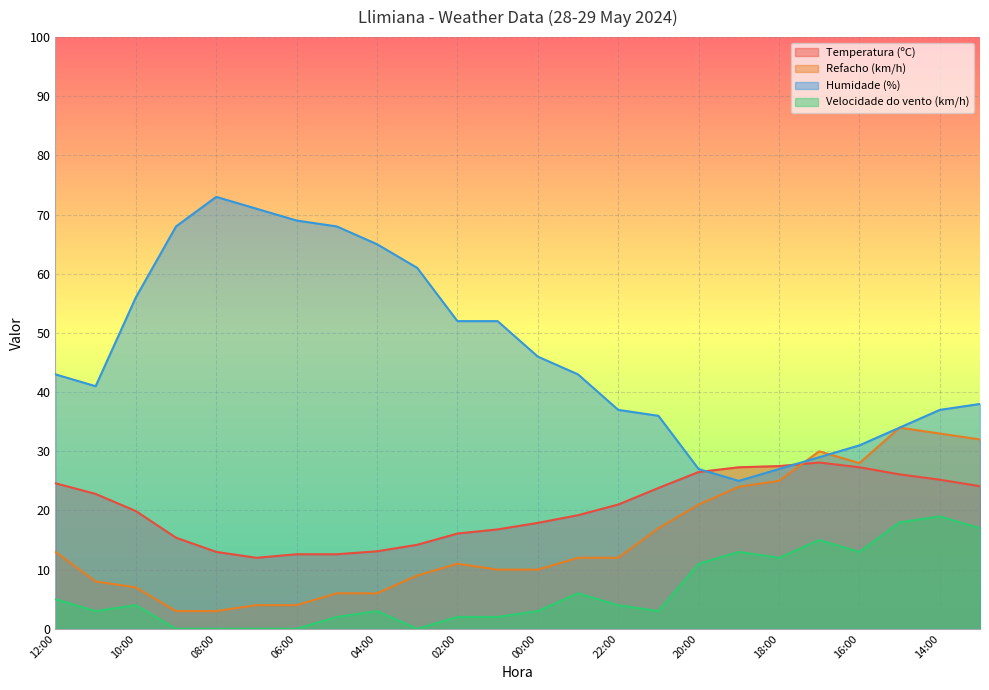

Reading left to right, extract all data points from this chart.

Temperatura (ºC): 24.6	22.8	19.9	15.4	13.0	12.0	12.6	12.6	13.1	14.2	16.1	16.8	17.9	19.2	21.0	23.8	26.5	27.3	27.5	28.1	27.3	26.1	25.2	24.1
Refacho (km/h): 13.0	8.0	7.0	3.0	3.0	4.0	4.0	6.0	6.0	9.0	11.0	10.0	10.0	12.0	12.0	17.0	21.0	24.0	25.0	30.0	28.0	34.0	33.0	32.0
Humidade (%): 43.0	41.0	56.0	68.0	73.0	71.0	69.0	68.0	65.0	61.0	52.0	52.0	46.0	43.0	37.0	36.0	27.0	25.0	27.0	29.0	31.0	34.0	37.0	38.0
Velocidade do vento (km/h): 5.0	3.0	4.0	0.0	0.0	0.0	0.0	2.0	3.0	0.0	2.0	2.0	3.0	6.0	4.0	3.0	11.0	13.0	12.0	15.0	13.0	18.0	19.0	17.0